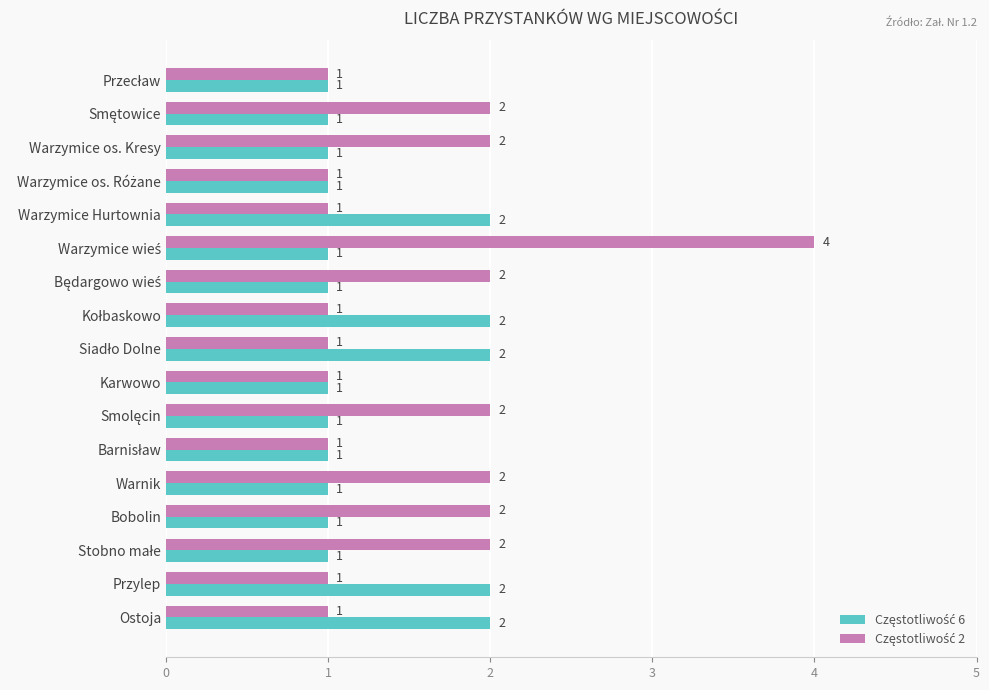

What is the total value across all series at Przylep?

3